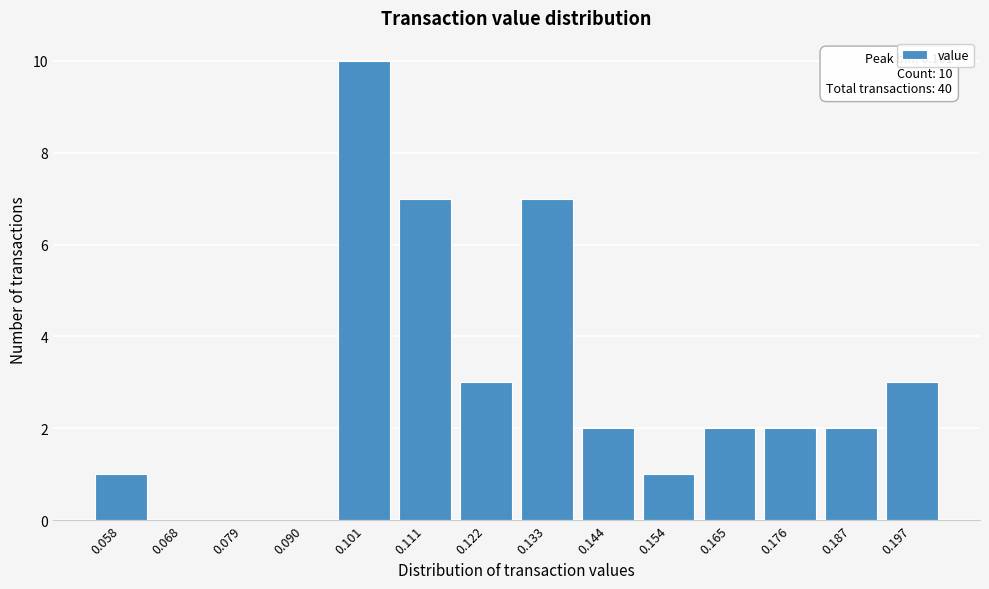

Reading right to left, transcribe all the data shown in this chart.

0.197=3	0.187=2	0.176=2	0.165=2	0.154=1	0.144=2	0.133=7	0.122=3	0.111=7	0.101=10	0.090=0	0.079=0	0.068=0	0.058=1